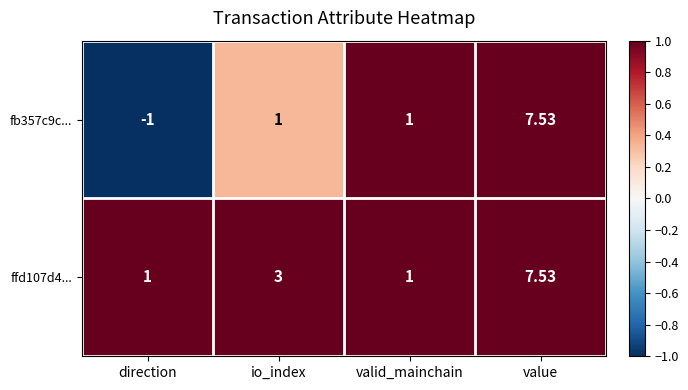

Which label corresponds to the largest value in the chart?

value